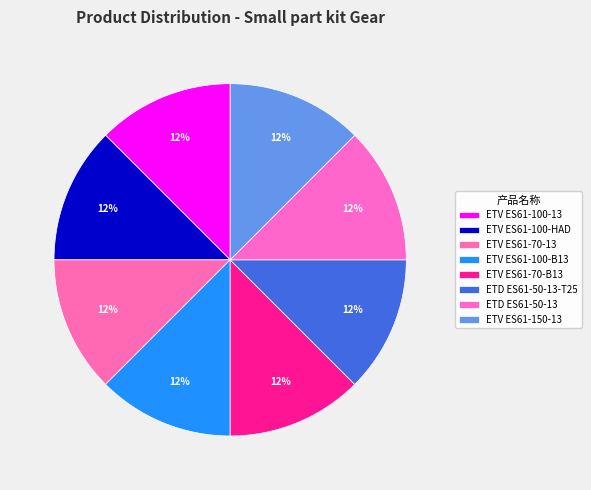

How many segments does this pie chart have?

8